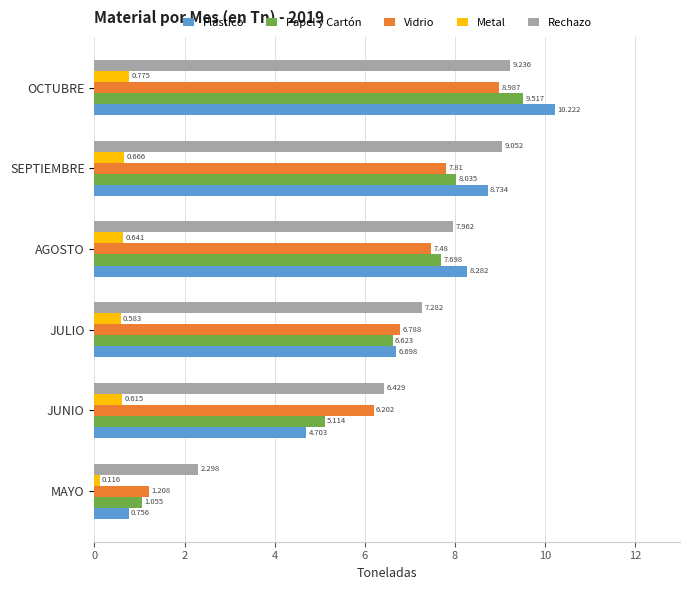

At which category does the chart reach its peak across all series?

OCTUBRE